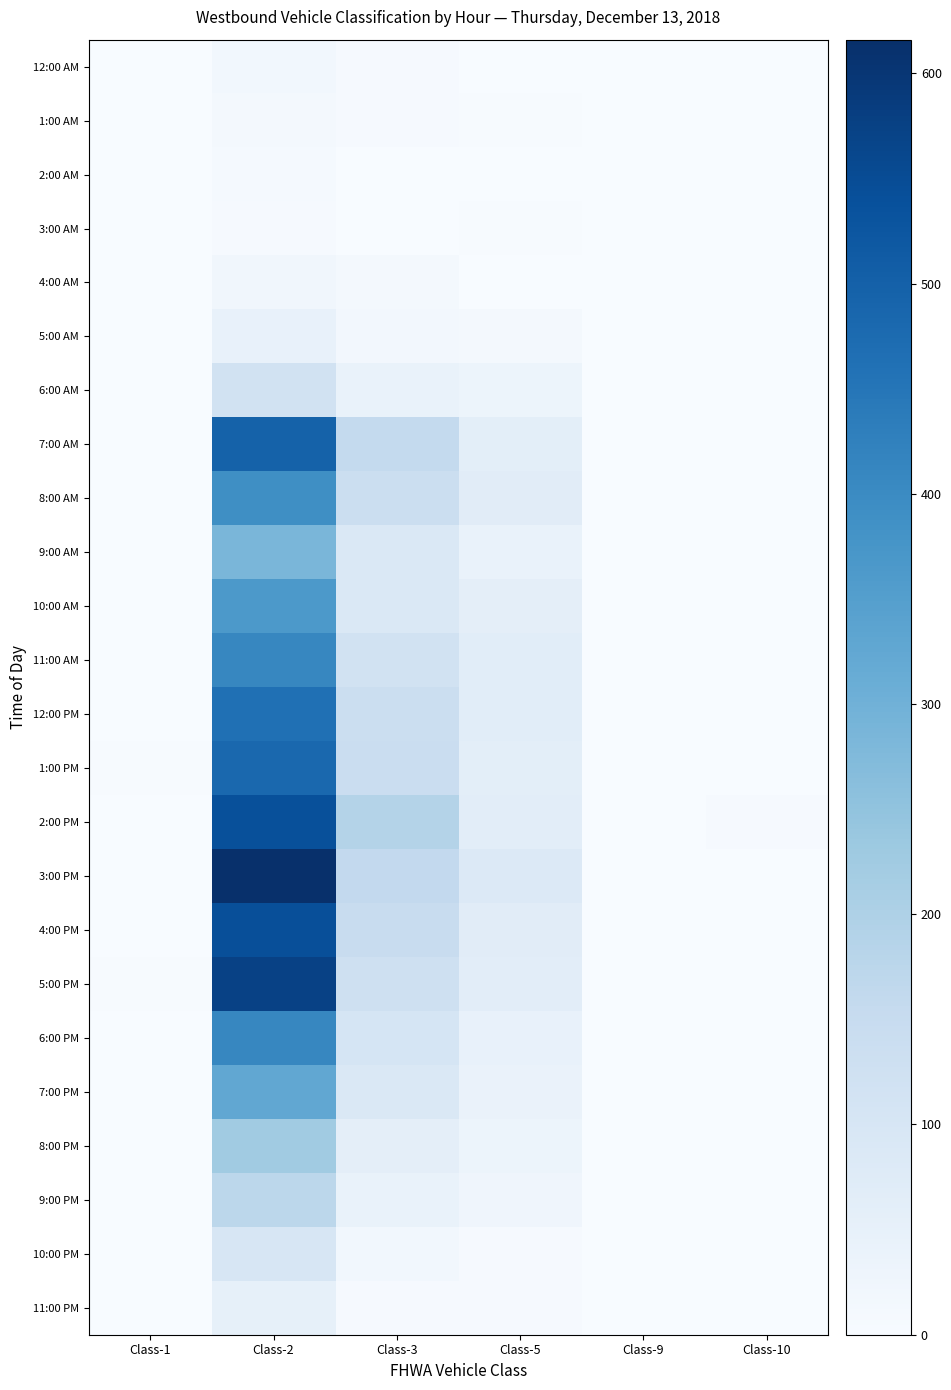

What is the total value across all series at Class-1?

21